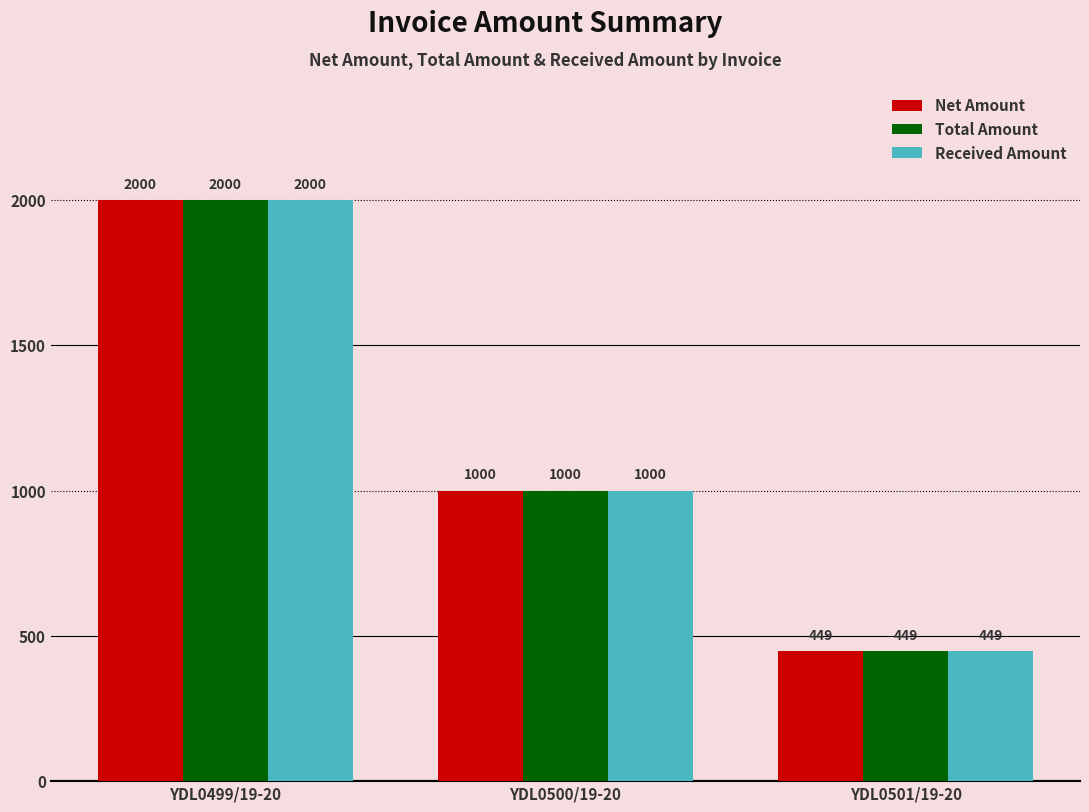

What is the sum of the Received Amount values at YDL0500/19-20 and YDL0501/19-20?

1449